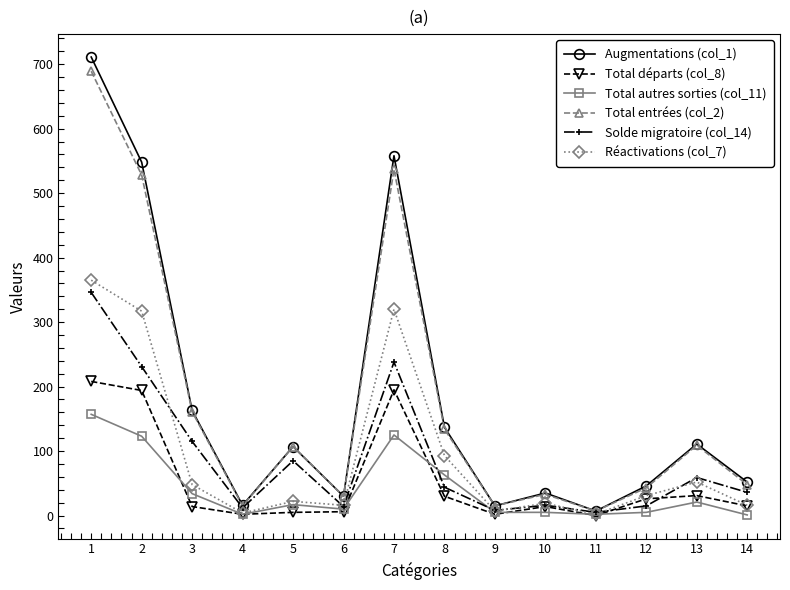

True or false: Total départs (col_8) has a value of 26 at 12.

True